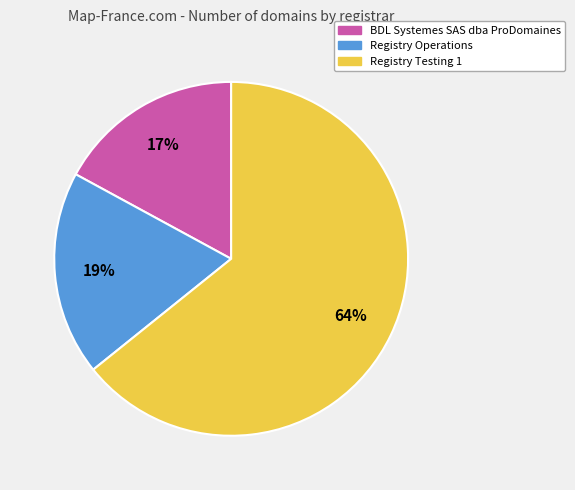

Which category has the biggest portion of the pie?

Registry Testing 1